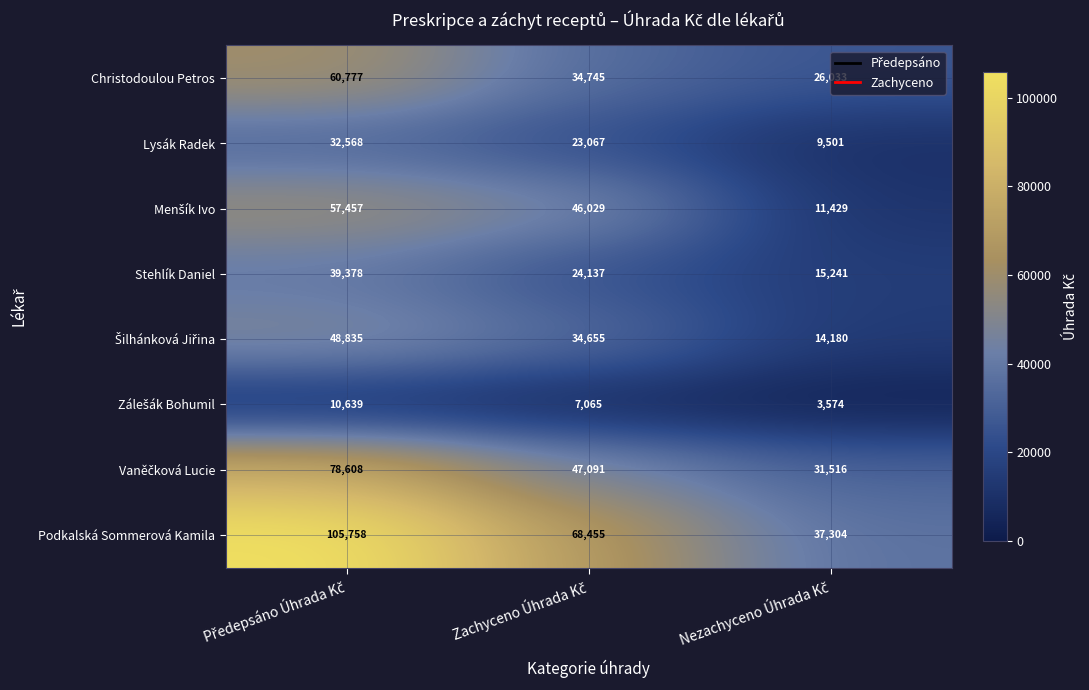

What is the difference between the maximum and minimum values in the Stehlík Daniel series?

24137